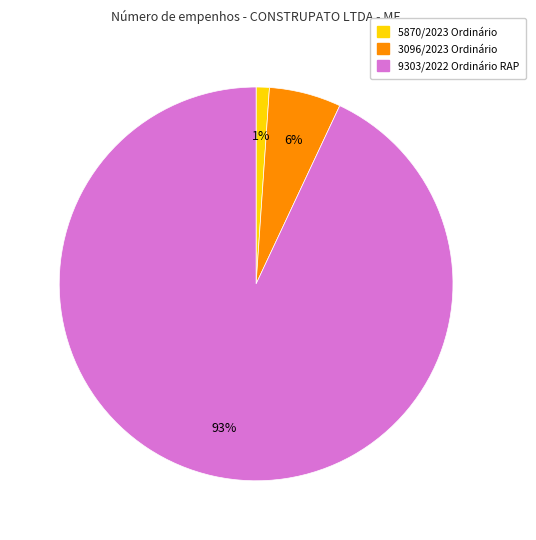

Count the number of slices in the pie.

3